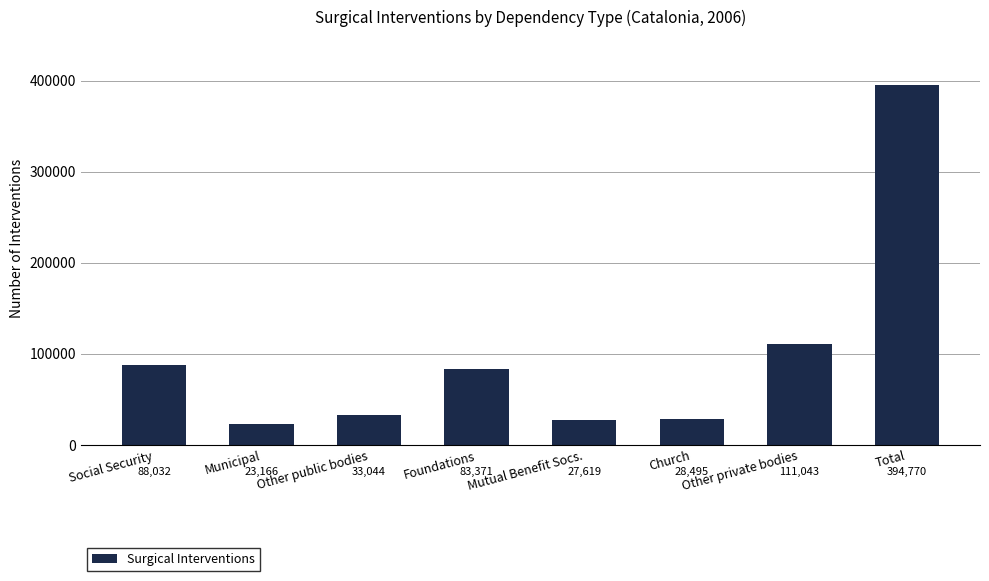

List the labels in order of value, largest first.

Total, Other private bodies, Social Security, Foundations, Other public bodies, Church, Mutual Benefit Socs., Municipal